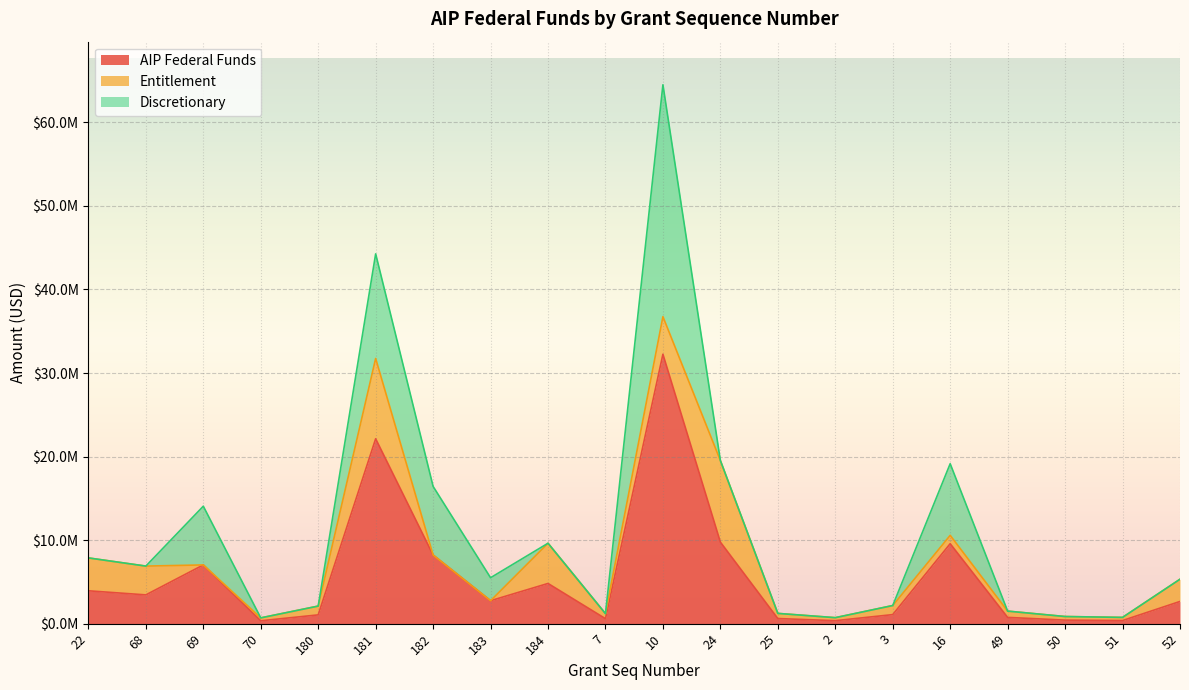

The value of AIP Federal Funds at 2 is 189682. True or false?

False